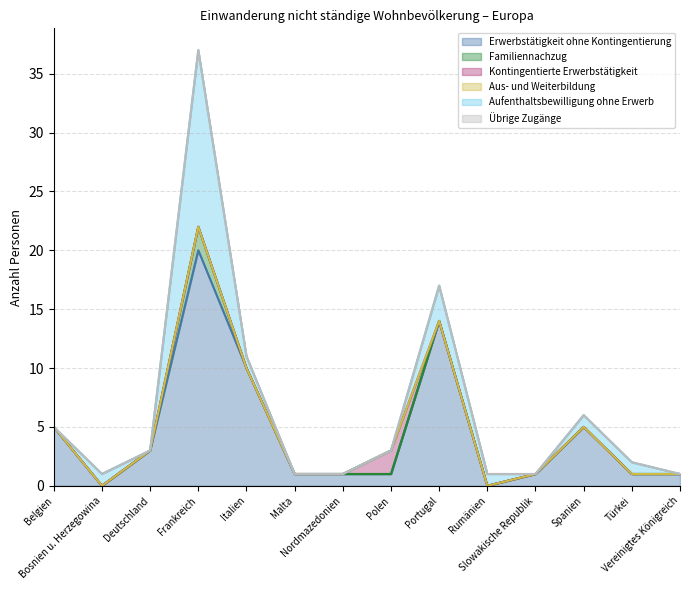

True or false: Aus- und Weiterbildung has more than 2 interior local peaks.

False